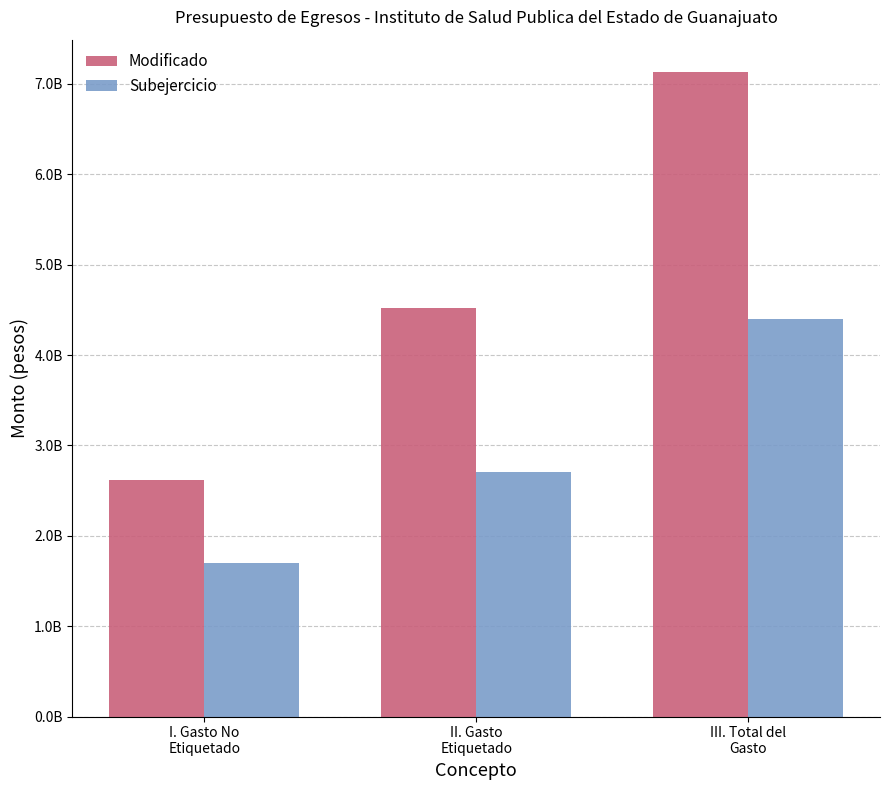

What is the difference between the highest and lowest values at I. Gasto No
Etiquetado?

923199884.9